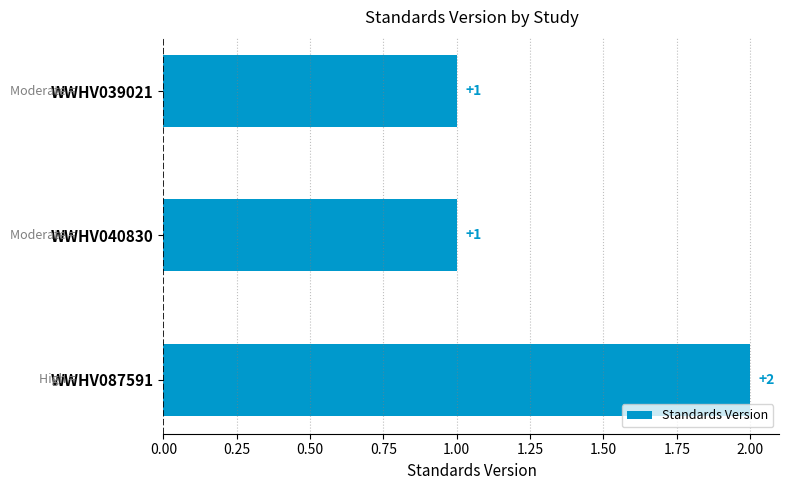

Are the bars horizontal?

Yes